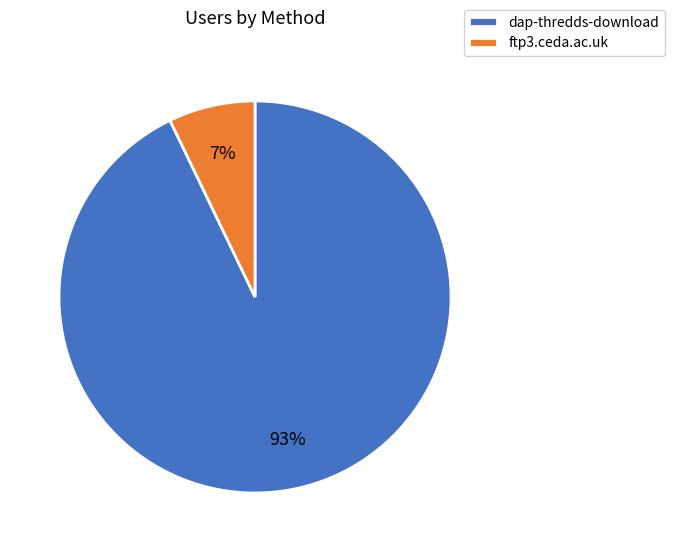

What is the smallest slice in the pie chart?

ftp3.ceda.ac.uk